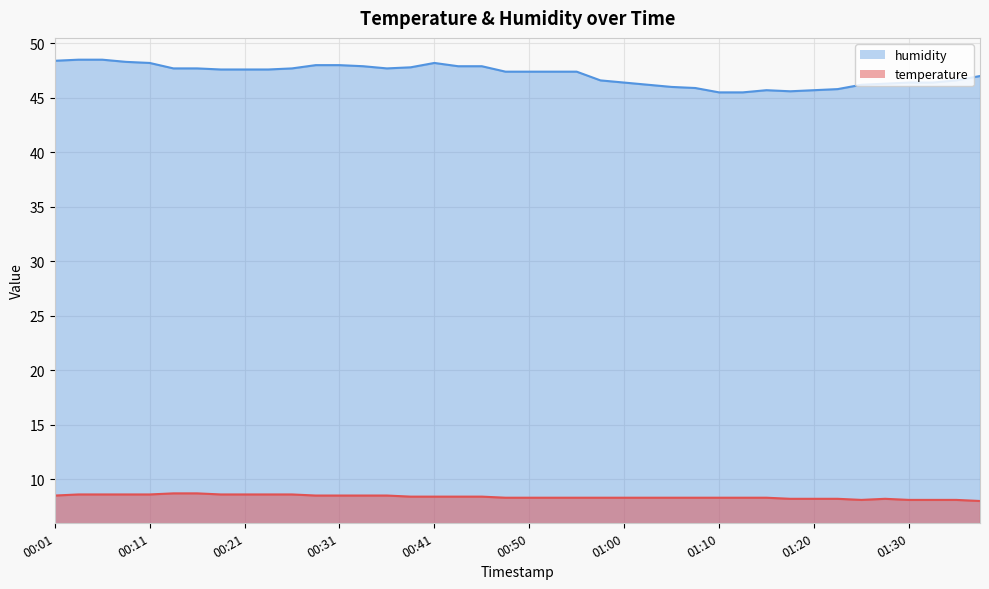

Reading left to right, extract all data points from this chart.

temperature: 00:01=8.5	00:04=8.6	00:06=8.6	00:09=8.6	00:11=8.6	00:14=8.7	00:16=8.7	00:18=8.6	00:21=8.6	00:23=8.6	00:26=8.6	00:28=8.5	00:31=8.5	00:33=8.5	00:36=8.5	00:38=8.4	00:41=8.4	00:43=8.4	00:46=8.4	00:48=8.3	00:50=8.3	00:53=8.3	00:55=8.3	00:58=8.3	01:00=8.3	01:03=8.3	01:05=8.3	01:08=8.3	01:10=8.3	01:13=8.3	01:15=8.3	01:18=8.2	01:20=8.2	01:22=8.2	01:25=8.1	01:27=8.2	01:30=8.1	01:32=8.1	01:35=8.1	01:37=8.0
humidity: 00:01=48.4	00:04=48.5	00:06=48.5	00:09=48.3	00:11=48.2	00:14=47.7	00:16=47.7	00:18=47.6	00:21=47.6	00:23=47.6	00:26=47.7	00:28=48.0	00:31=48.0	00:33=47.9	00:36=47.7	00:38=47.8	00:41=48.2	00:43=47.9	00:46=47.9	00:48=47.4	00:50=47.4	00:53=47.4	00:55=47.4	00:58=46.6	01:00=46.4	01:03=46.2	01:05=46.0	01:08=45.9	01:10=45.5	01:13=45.5	01:15=45.7	01:18=45.6	01:20=45.7	01:22=45.8	01:25=46.2	01:27=46.3	01:30=46.4	01:32=46.4	01:35=46.6	01:37=47.0